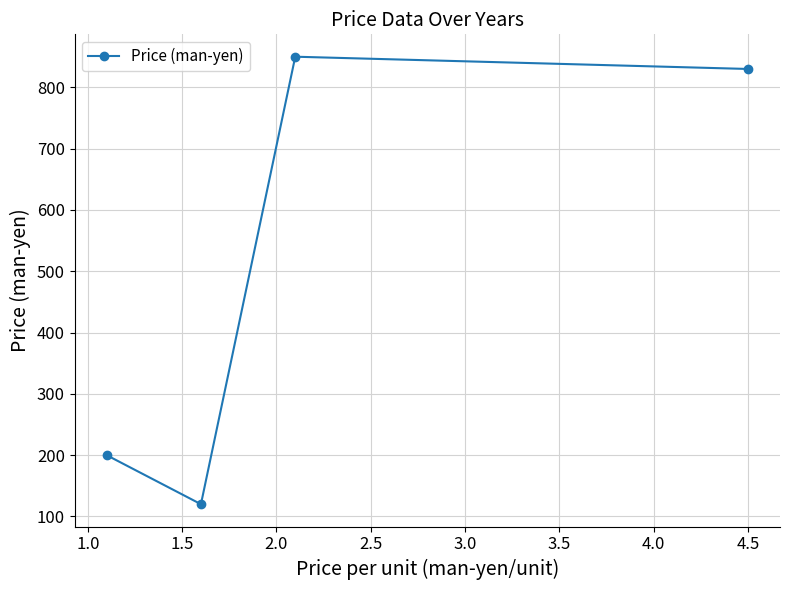

How many interior local peaks (higher than both neighbors) does the data have?

1